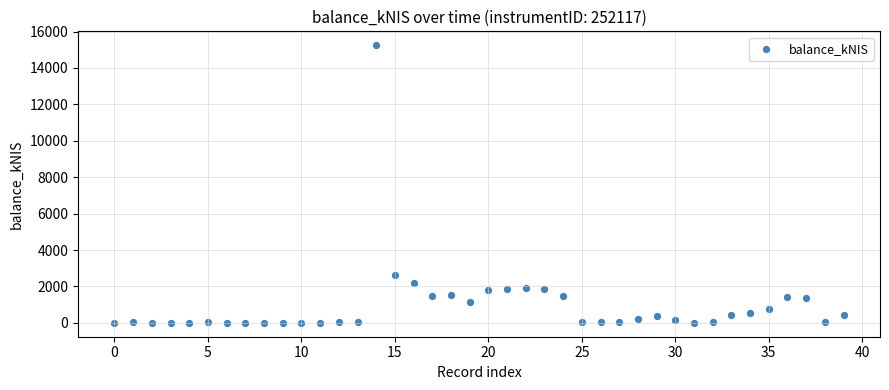

What Y value in the scatter plot is closest to 7625?

2636.4